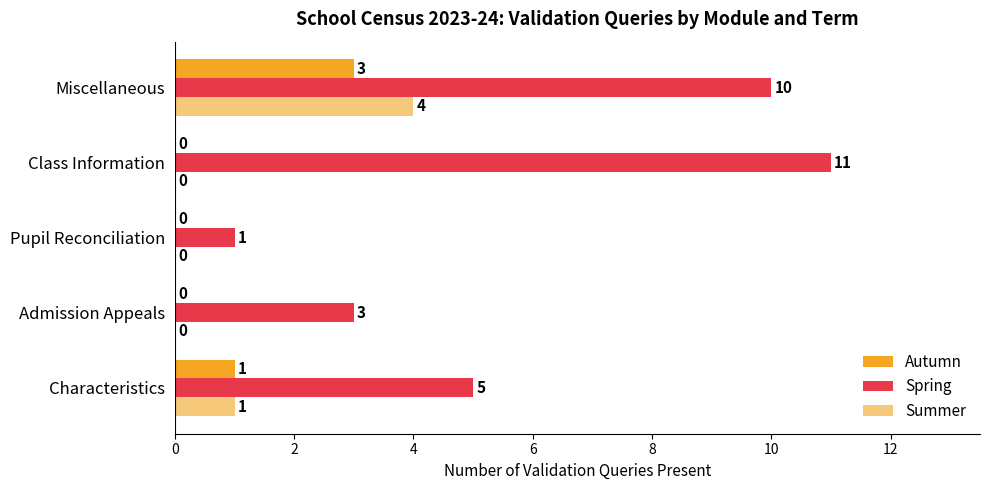

Which series changed the most between Admission Appeals and Class Information?

Spring